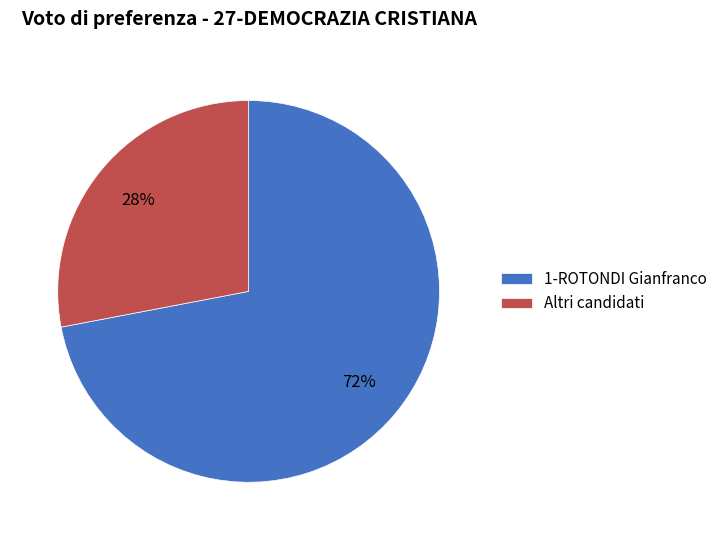

Which category has the biggest portion of the pie?

1-ROTONDI Gianfranco